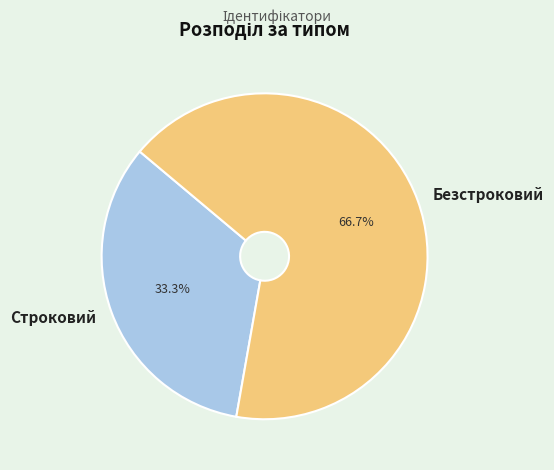

How many segments does this pie chart have?

2